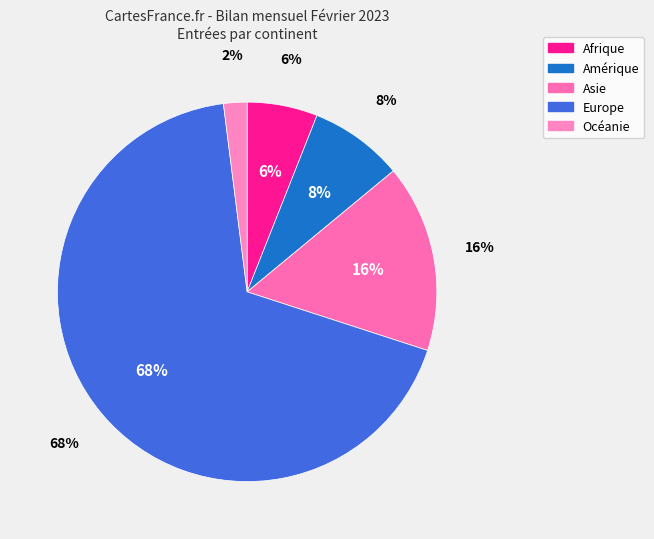

To the nearest percent, what is the difference between the largest and smallest slice percentages?

66%